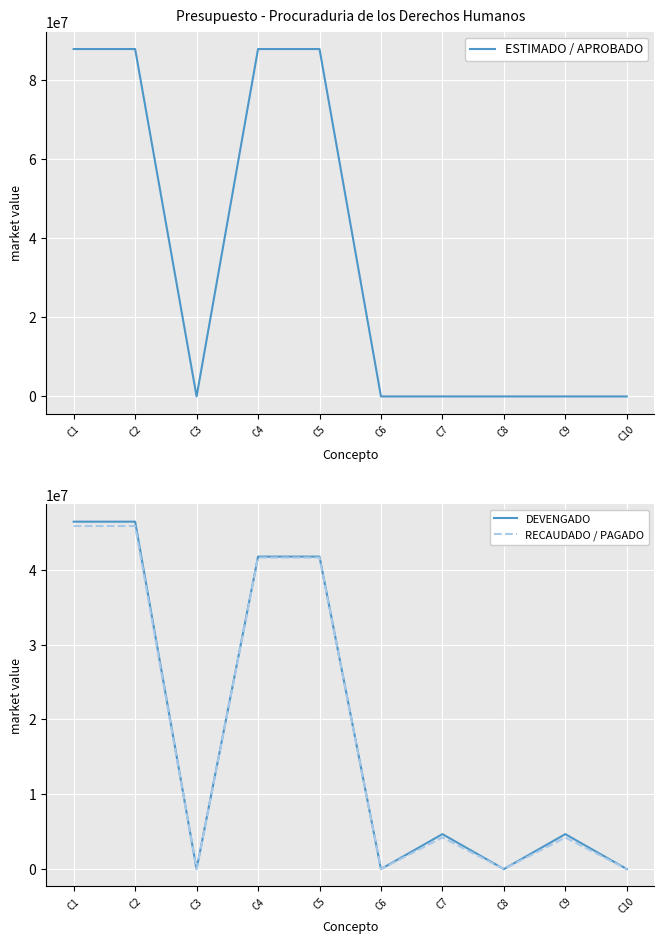

True or false: ESTIMADO / APROBADO and DEVENGADO intersect in this chart.

False